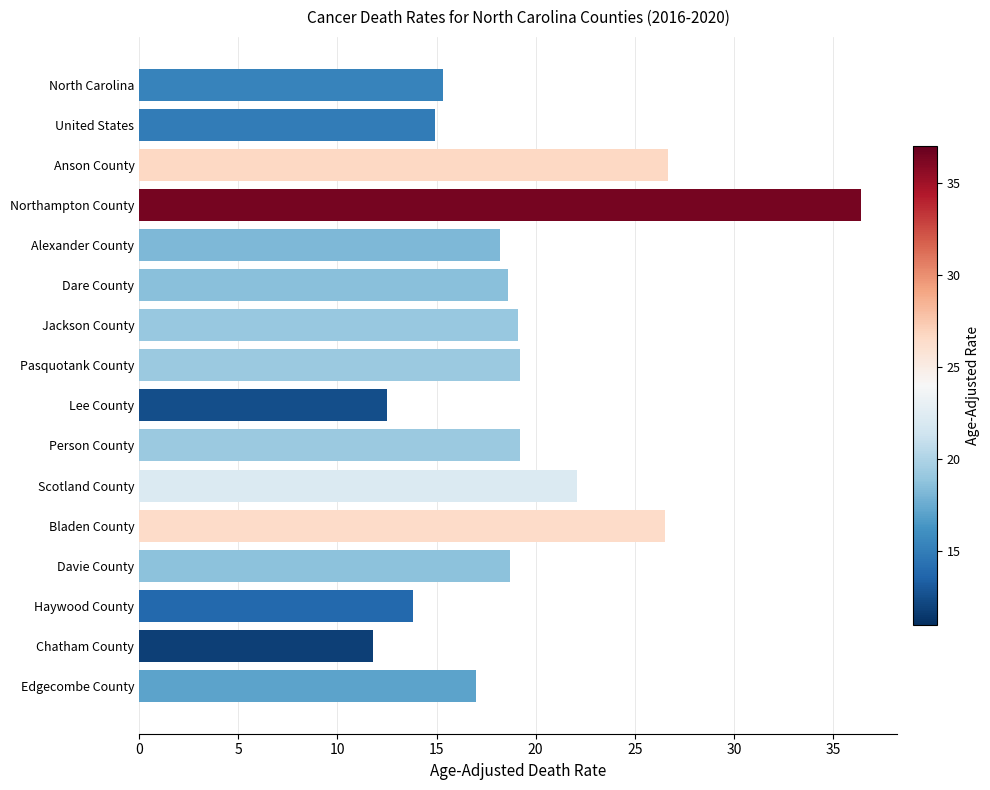

What is the difference between the values at Anson County and Edgecombe County?

9.7